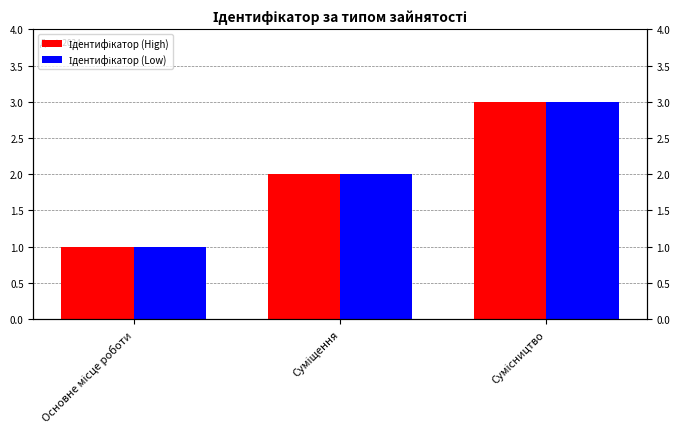

At which category is the sum across all series the highest?

Сумісництво